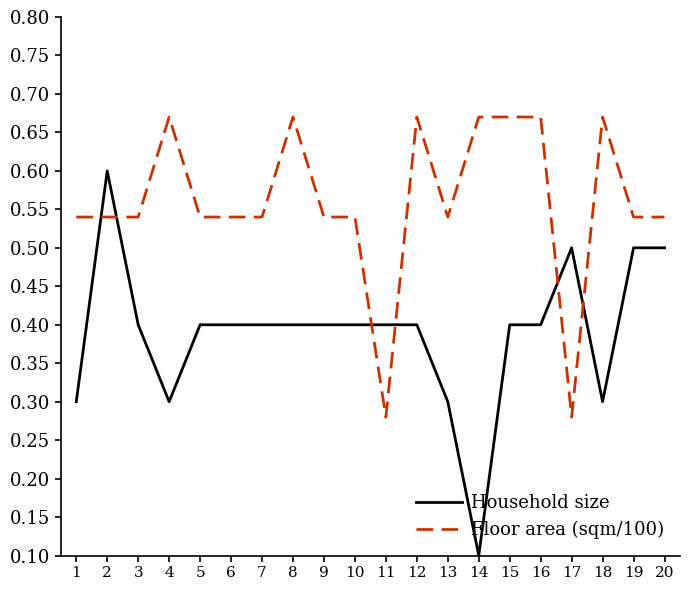

At 17, list the series in order from largest to smallest.

Household size, Floor area (sqm/100)